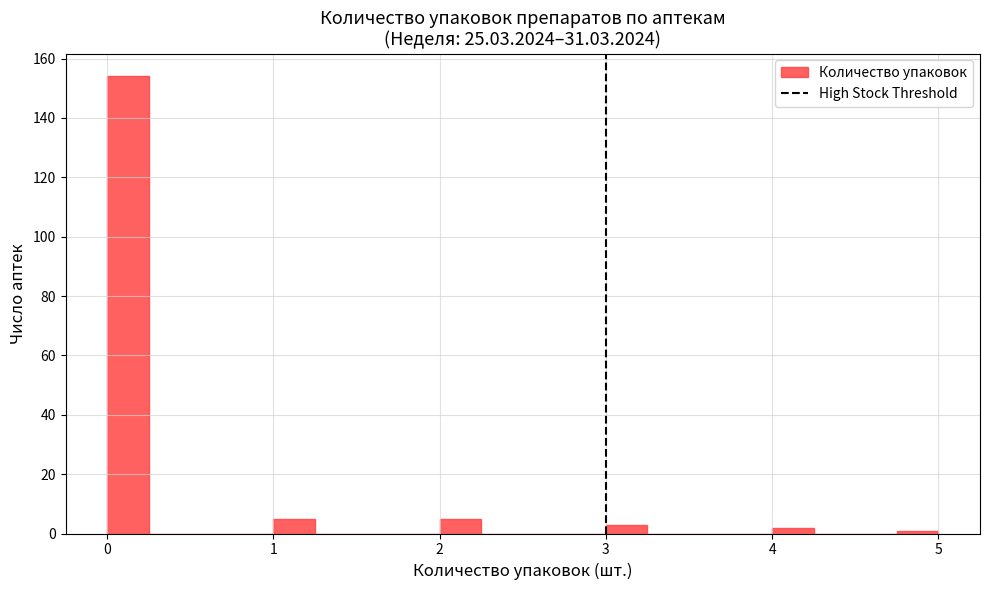

Around what value on the x-axis is the tallest bar? Give the approximate position of its centre, as read against the axis.

0.1